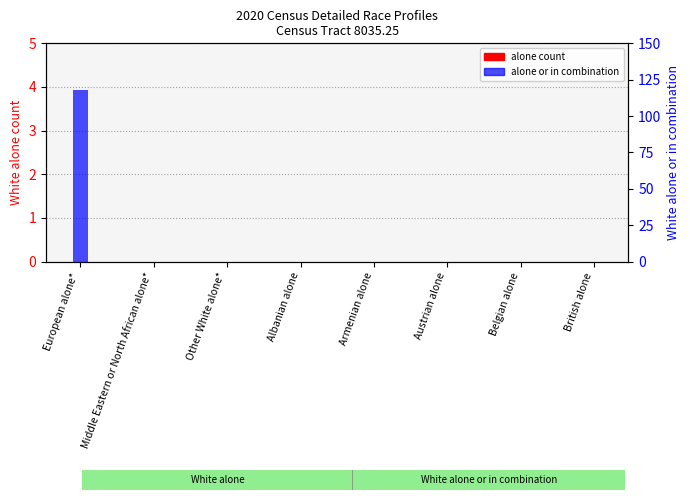

What is the greatest value displayed?

118